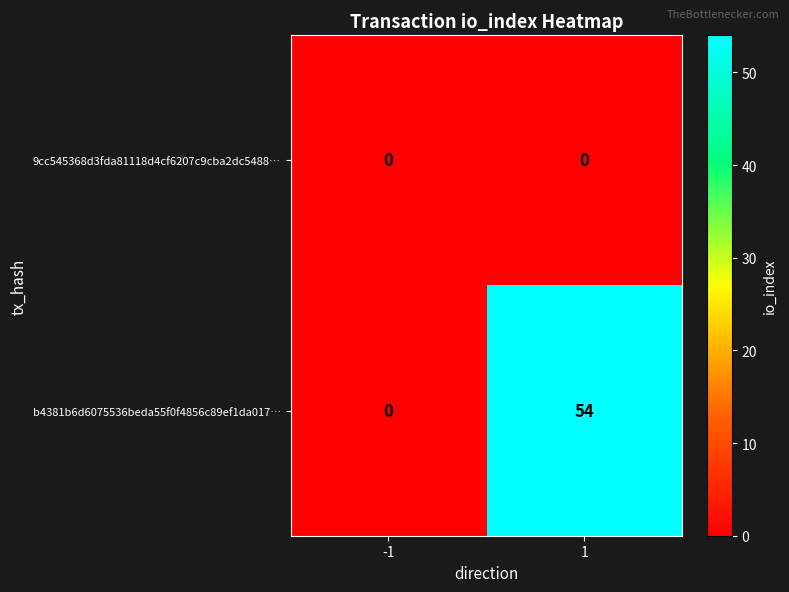

Which series has the largest total across all categories?

b4381b6d6075536beda55f0f4856c89ef1da017…